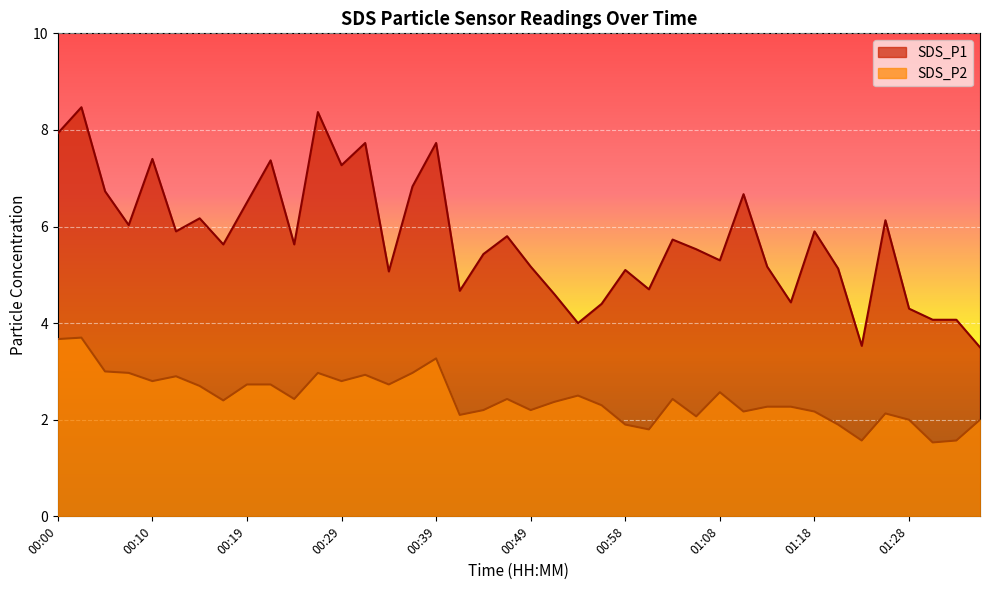

True or false: SDS_P1 and SDS_P2 intersect in this chart.

False